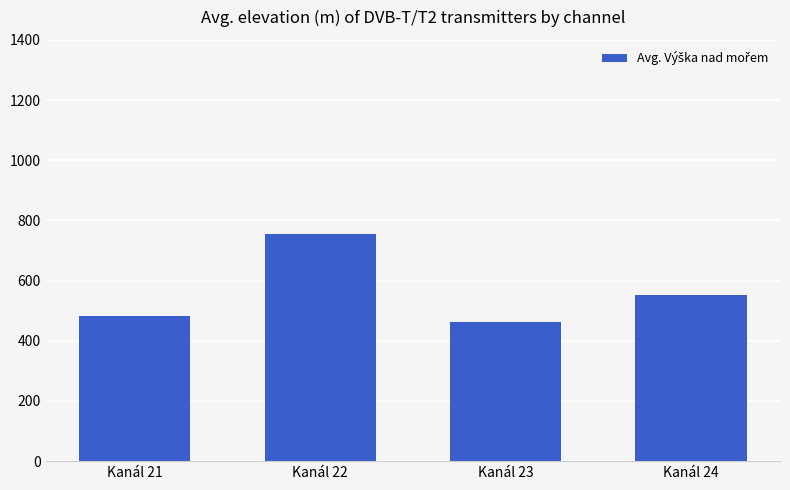

Rank the categories by value from lowest to highest.

Kanál 23, Kanál 21, Kanál 24, Kanál 22